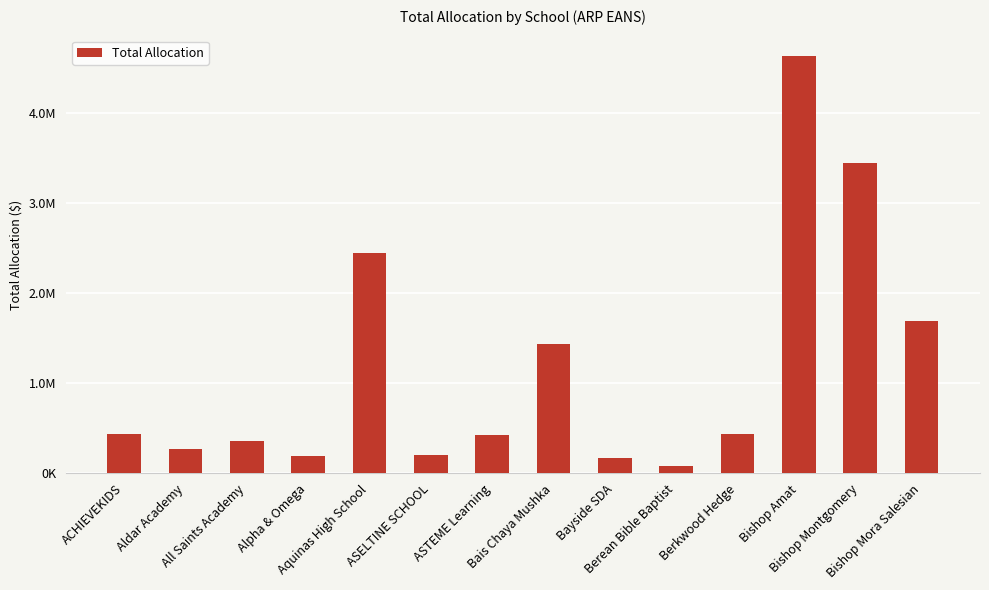

What is the change in value from Bais Chaya Mushka to Bishop Montgomery?

+2011885.8